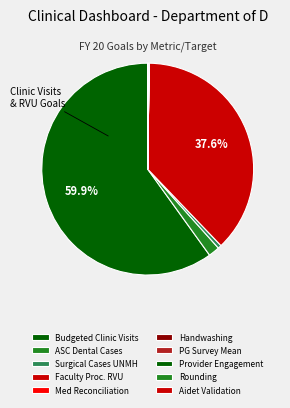

Which category has the smallest portion of the pie?

Provider Engagement (0.51)